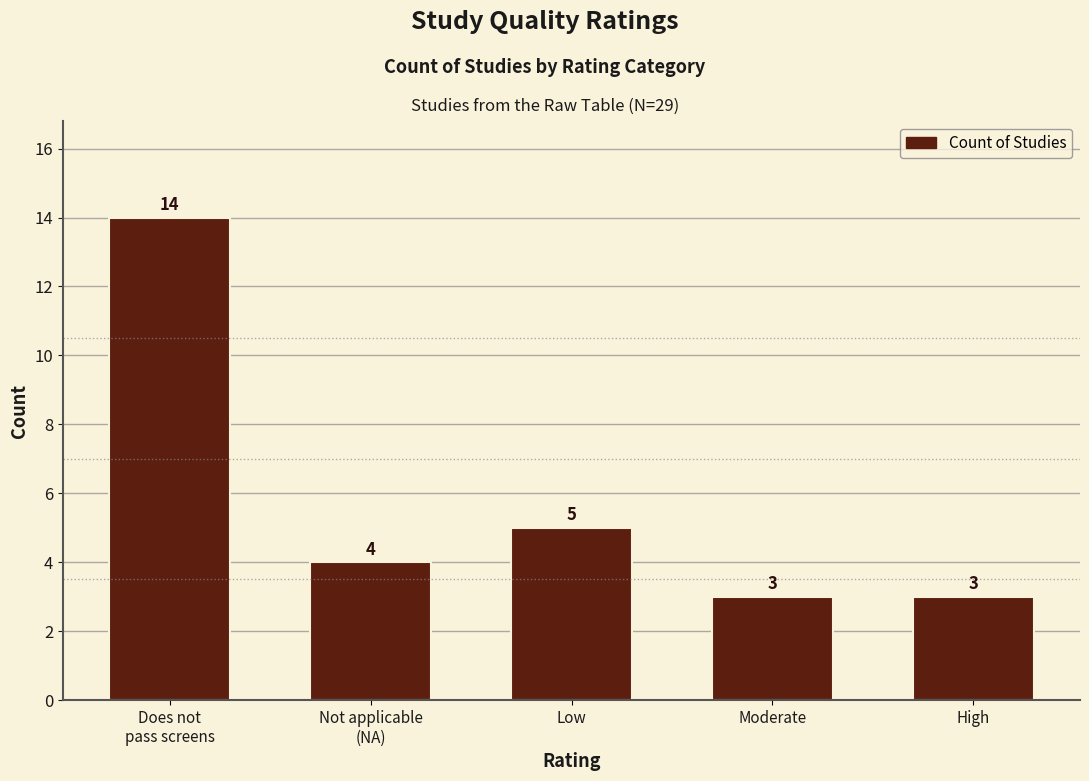

Reading right to left, list all the values displayed in this chart.

3	3	5	4	14